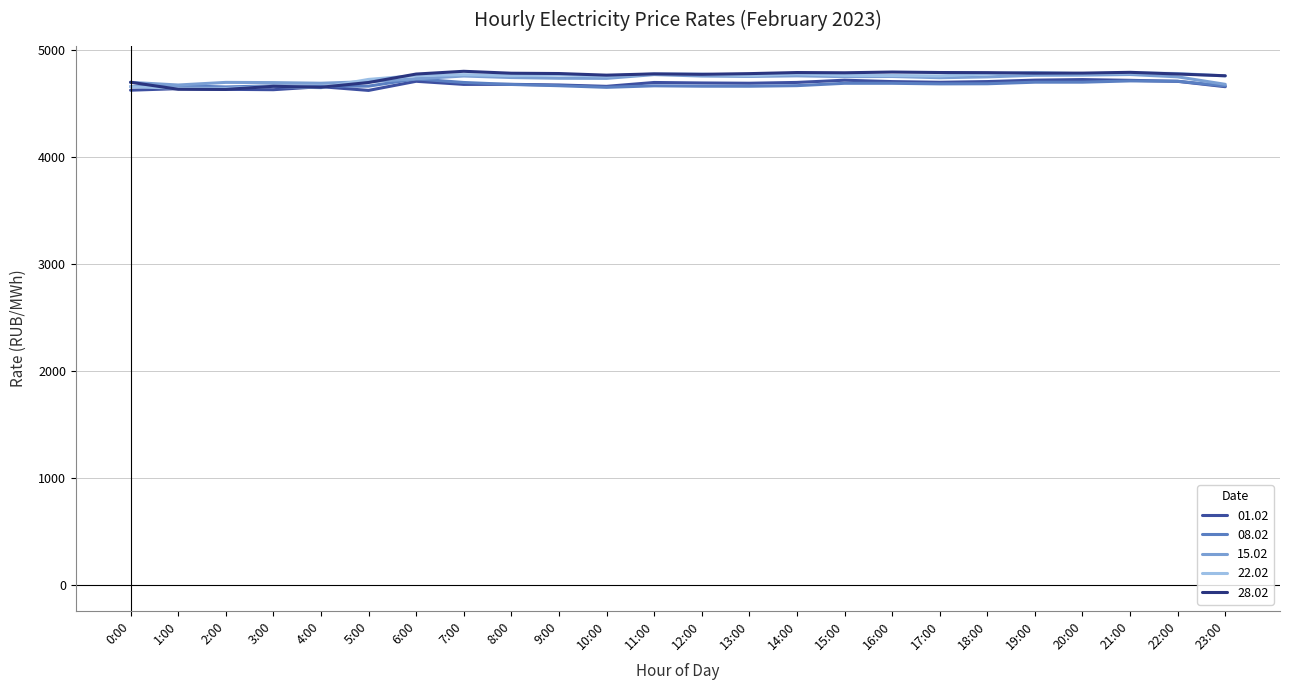

What is the total value across all series at 11:00?

23694.9